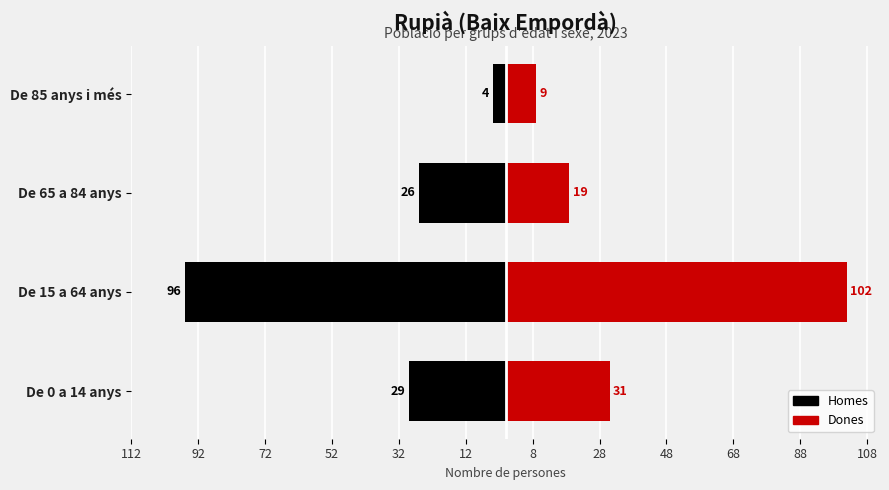

What is the value of the Homes bar at the 4th from the left?

-4